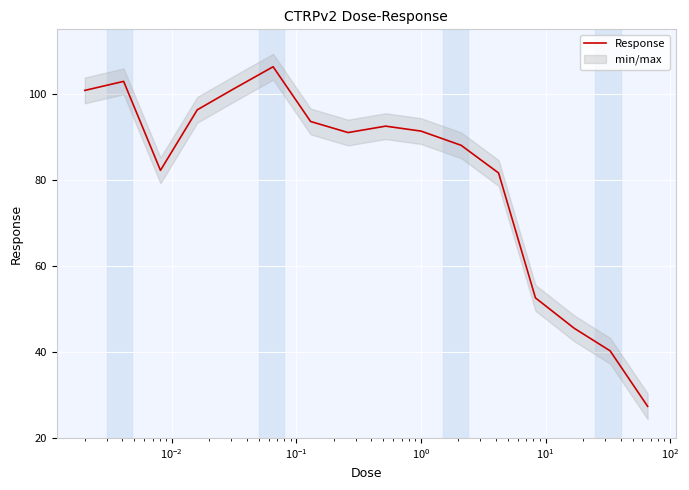

What is the lowest value of the Response series?

27.4